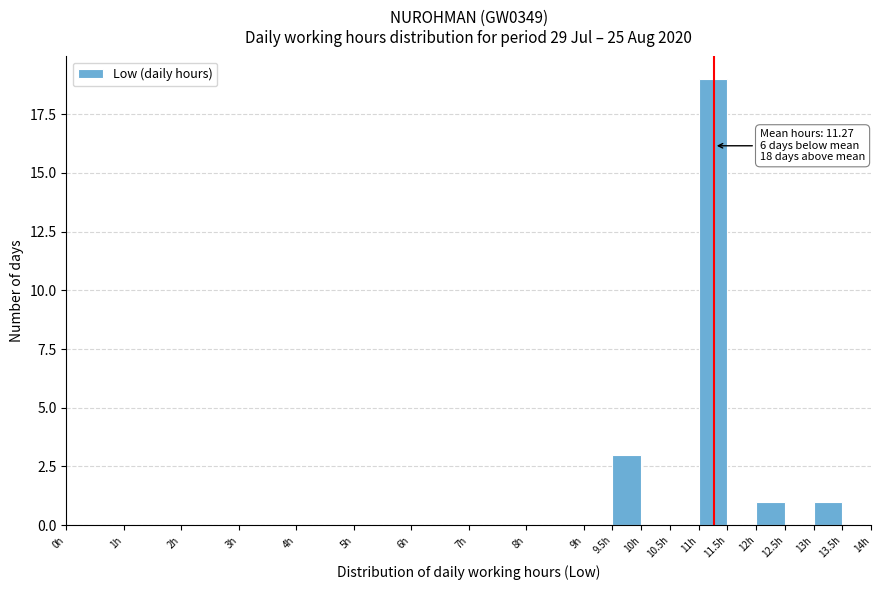

Which range on the x-axis has the tallest bar?

11.0 to 11.5